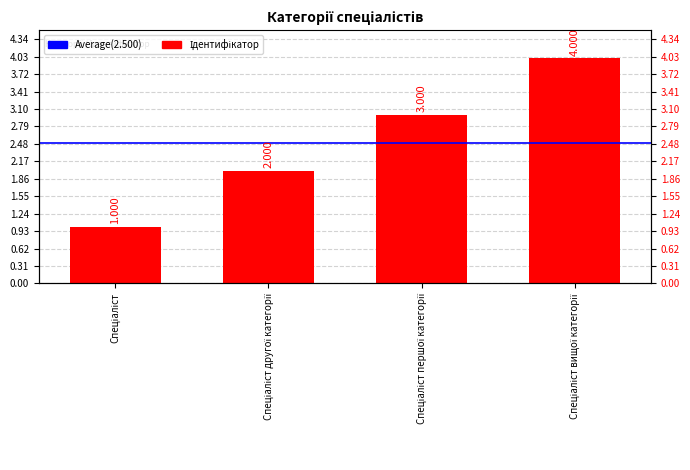

What is the greatest value displayed?

4